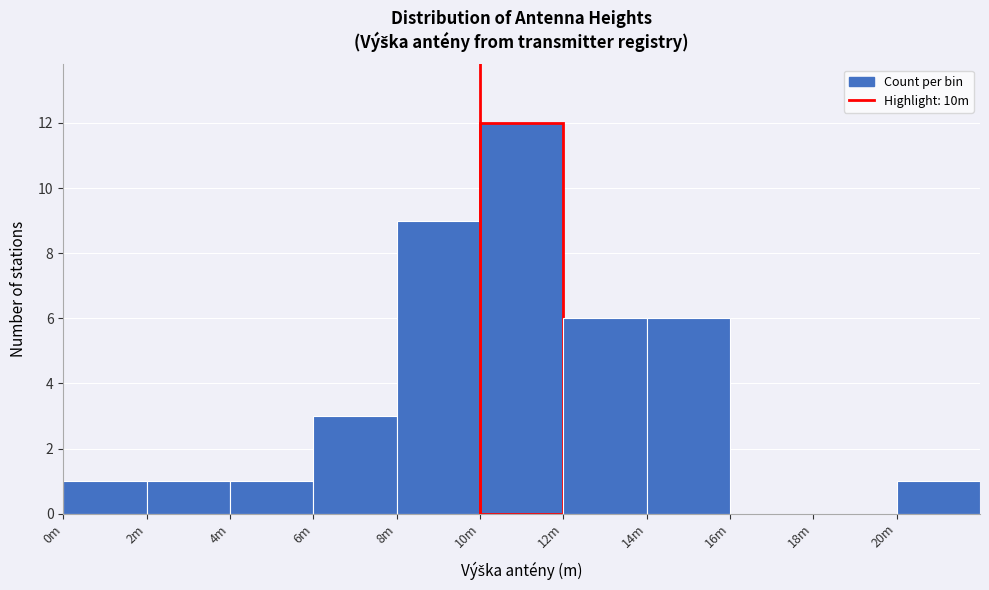

Reading left to right, extract all data points from this chart.

0m=1	2m=1	4m=1	6m=3	8m=9	10m=12	12m=6	14m=6	16m=0	18m=0	20m=1